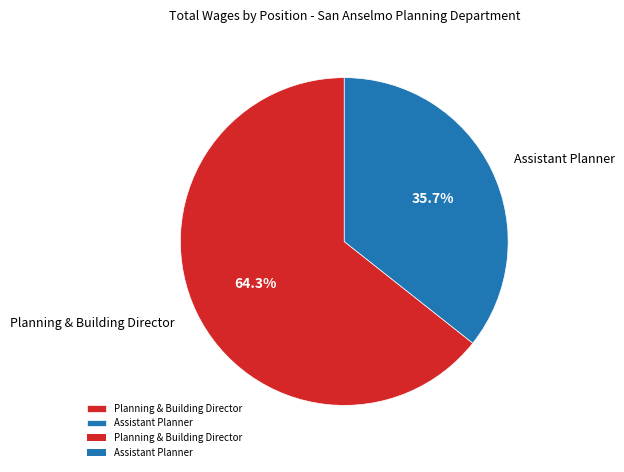

To the nearest percent, what is the difference between the largest and smallest slice percentages?

29%